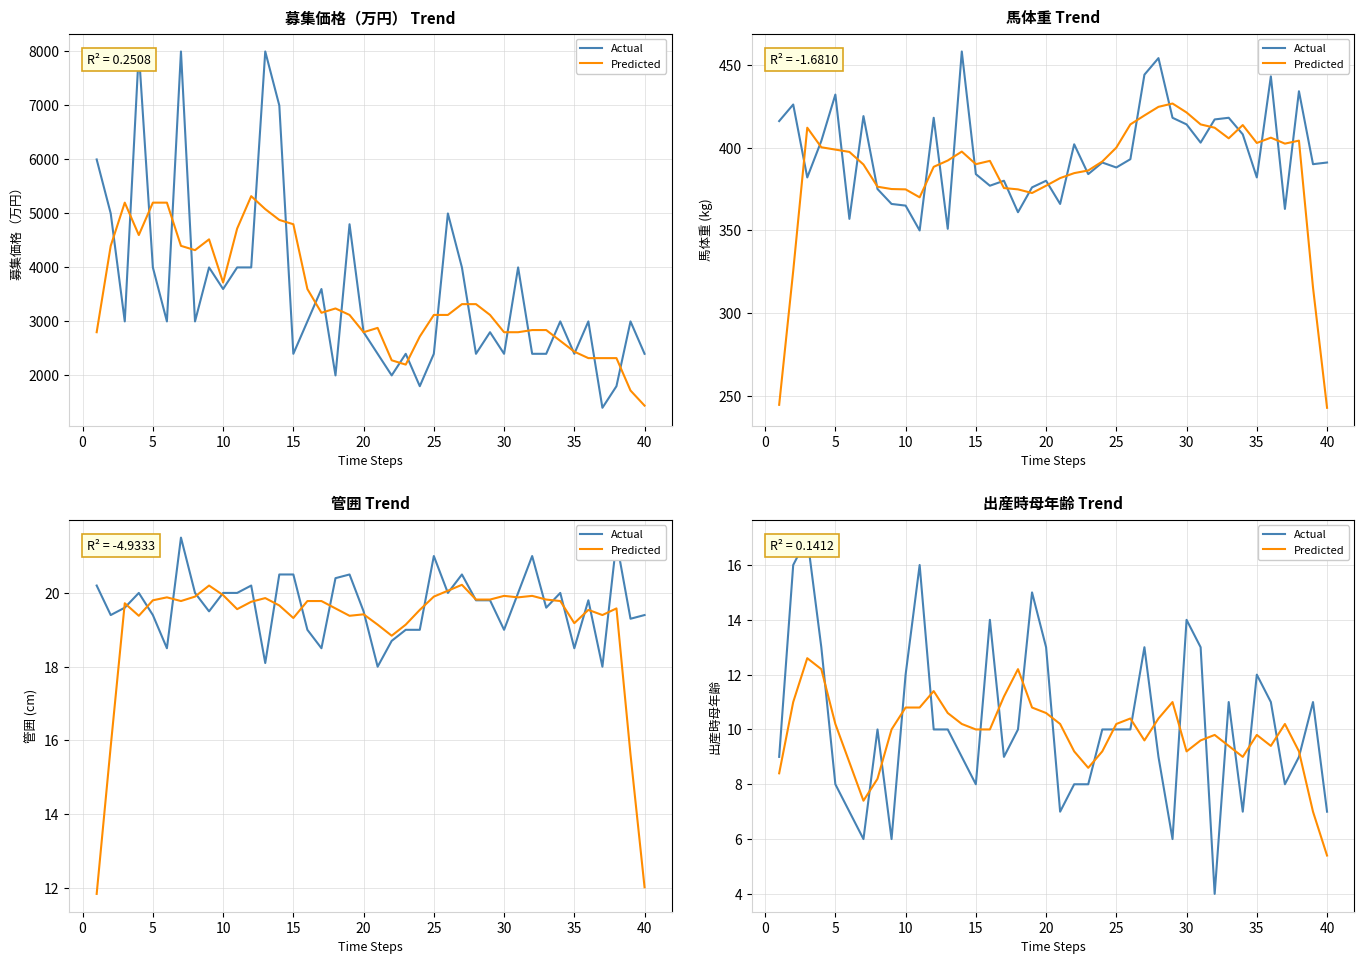

How many data points in Actual are less than 10?

18